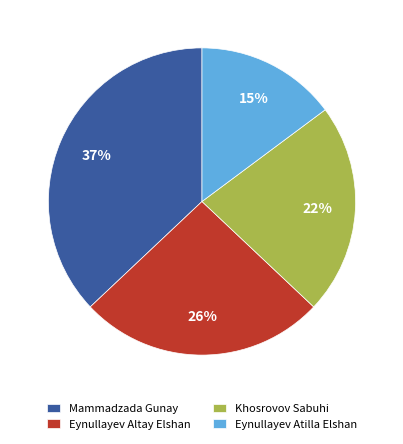

How many slices are in this pie chart?

4